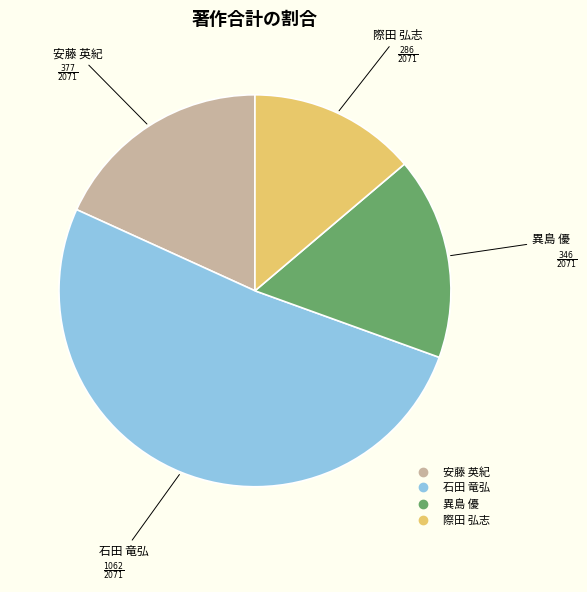

How many slices are in this pie chart?

4